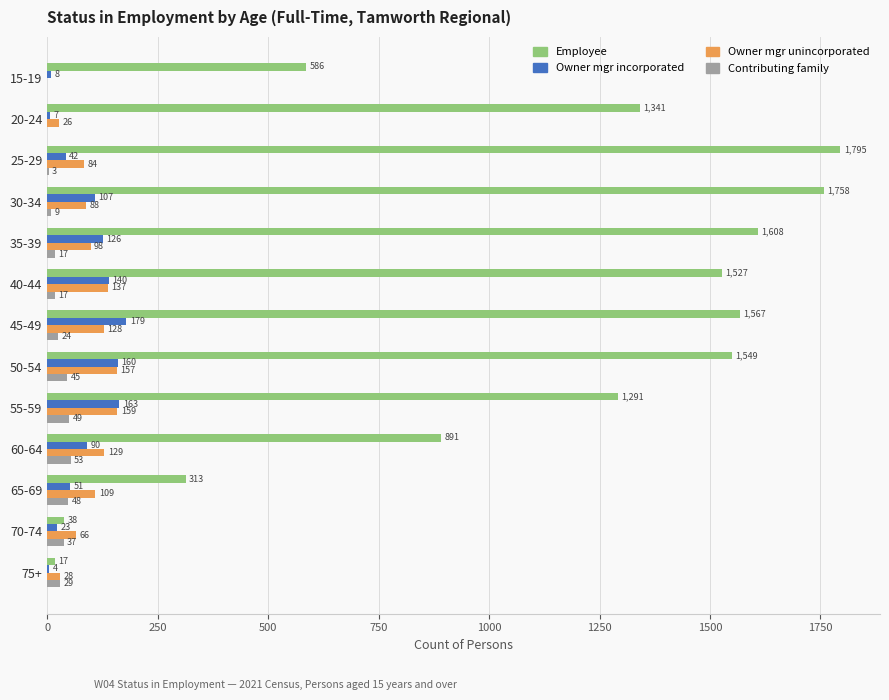

At which label does Owner mgr incorporated reach its peak?

45-49